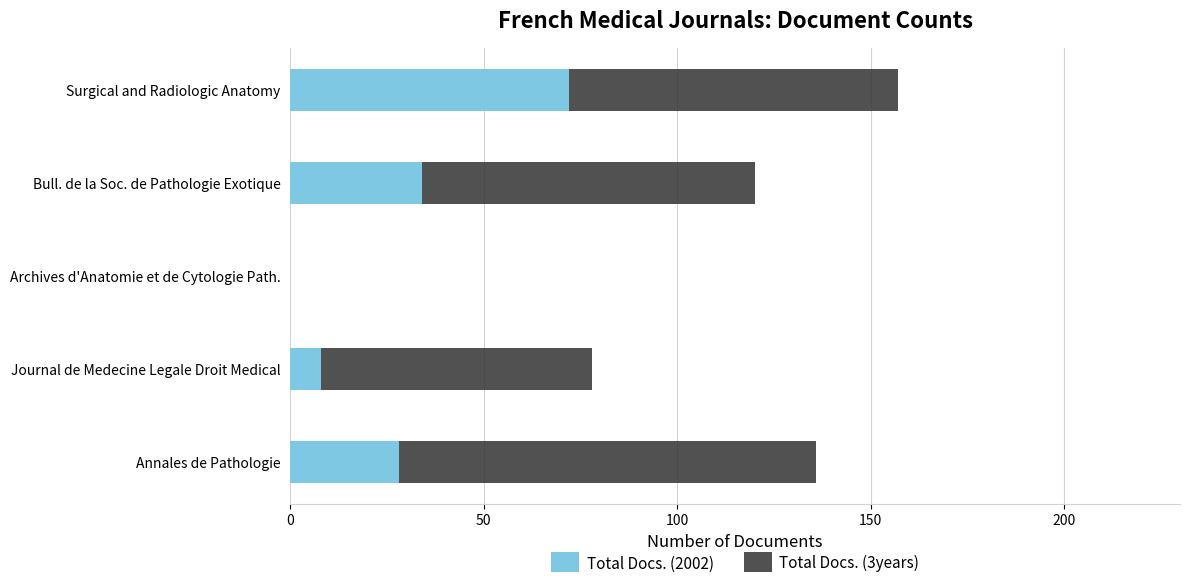

Is it true that Total Docs. (2002) equals 117 at Surgical and Radiologic Anatomy?

False